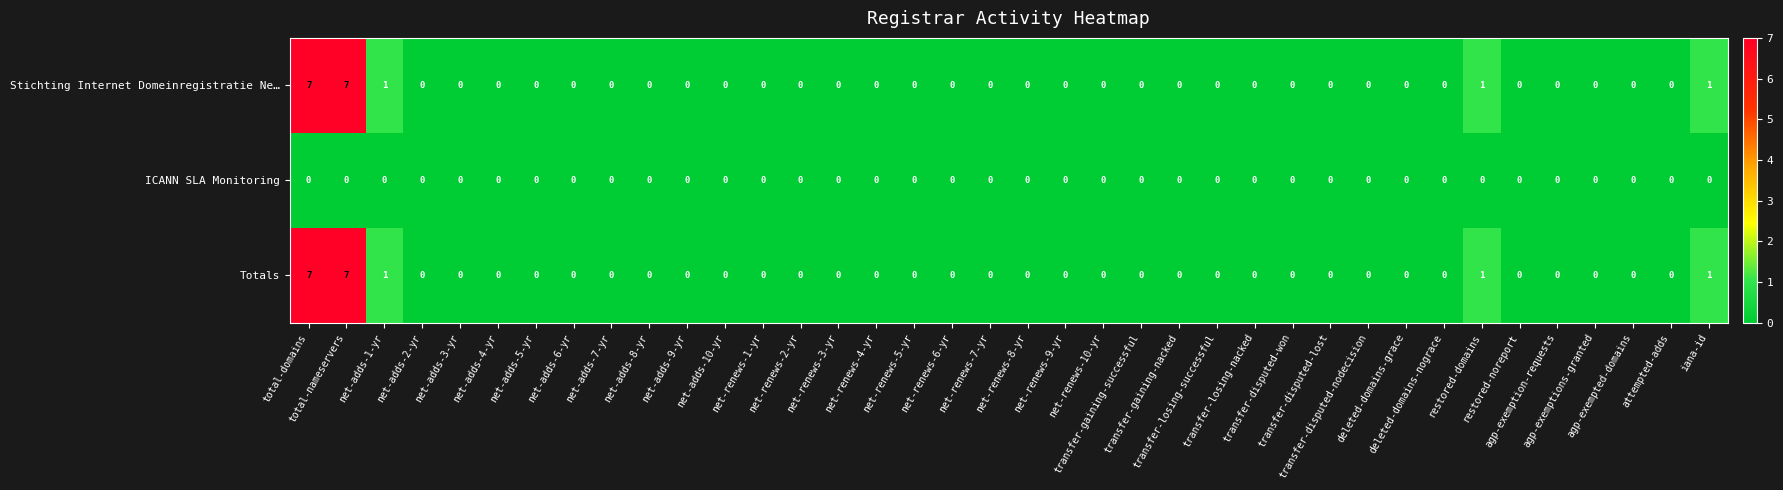

What is the maximum value shown in the chart?

7